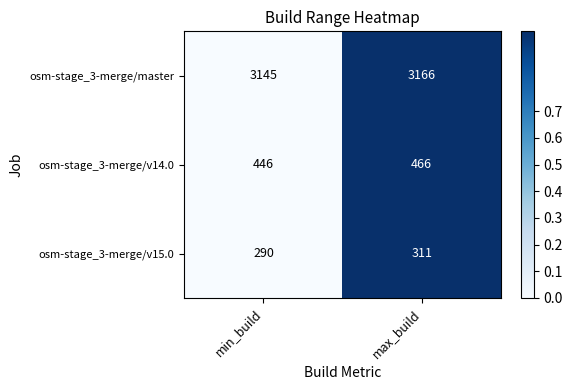

What is the difference between the highest and lowest values at min_build?

2855